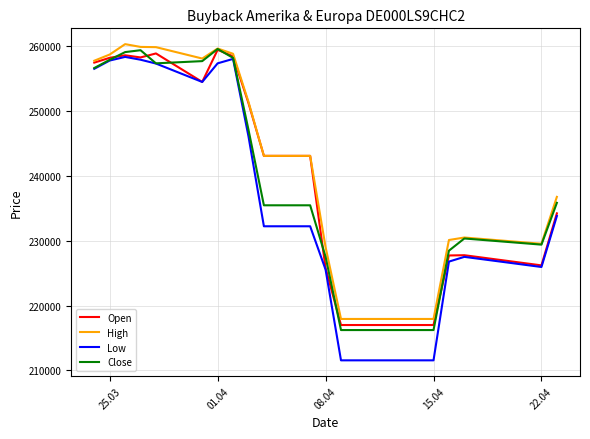

Which series has the largest range (max minus min)?

Low